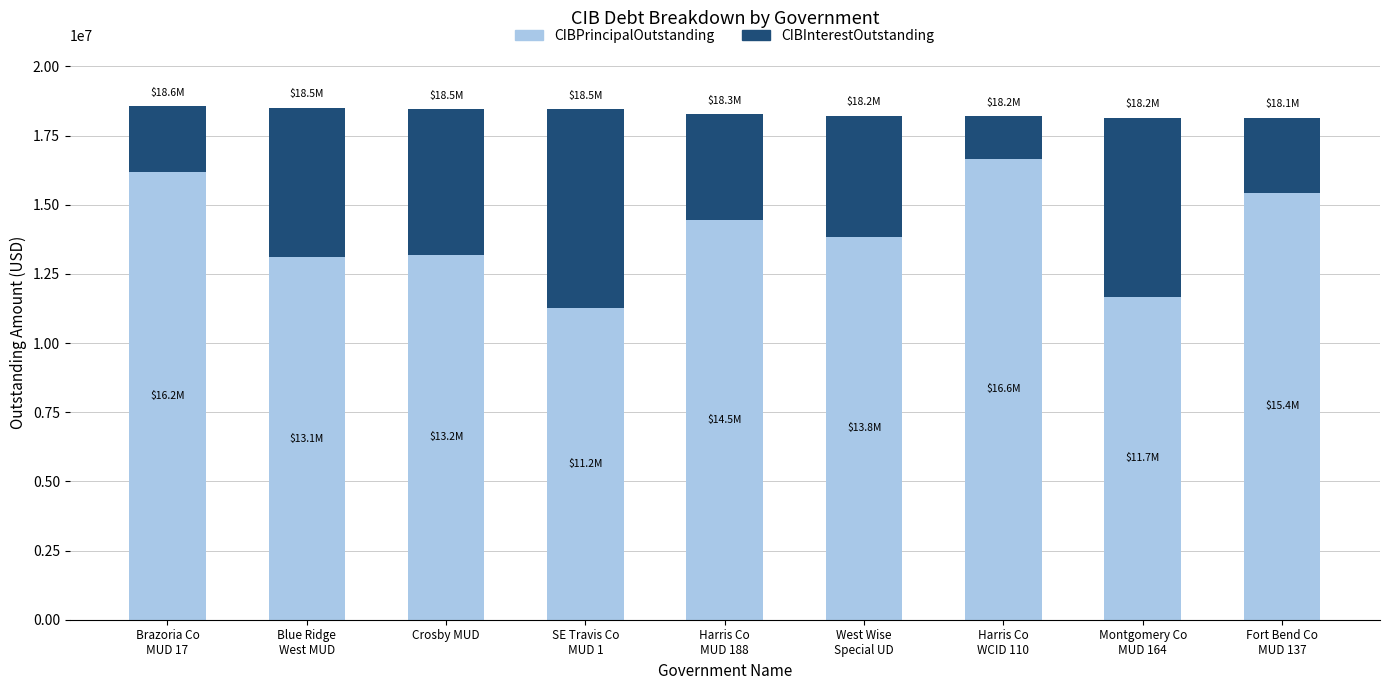

What is the difference between the second highest and minimum values in the CIBPrincipalOutstanding series?

4935000.0